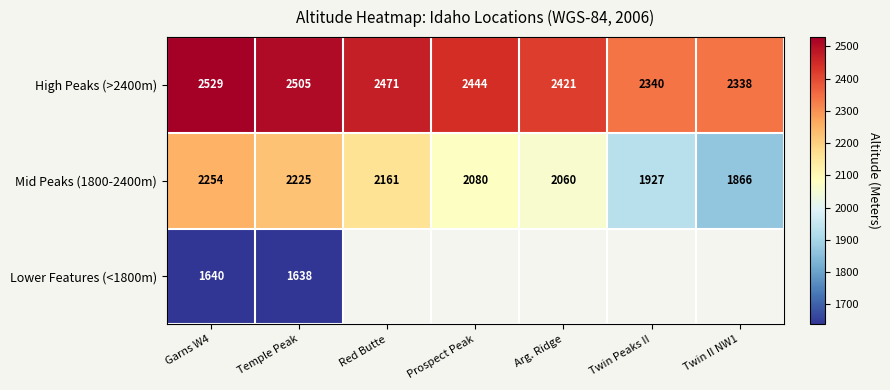

What is the total value across all series at Temple Peak?

6368